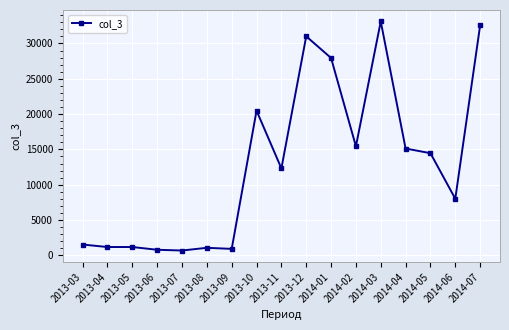

What is the label of the 8th point from the left?

2013-10